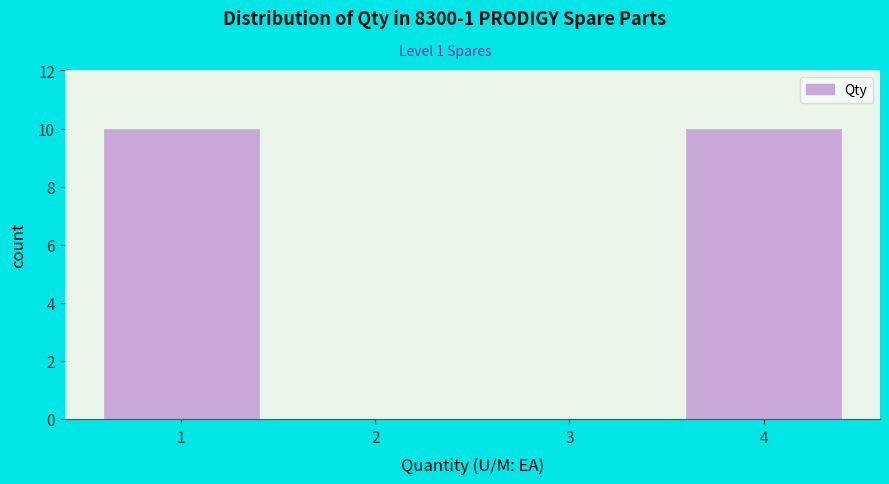

Reading right to left, what are all the values shown in this chart?

4=10	3=0	2=0	1=10